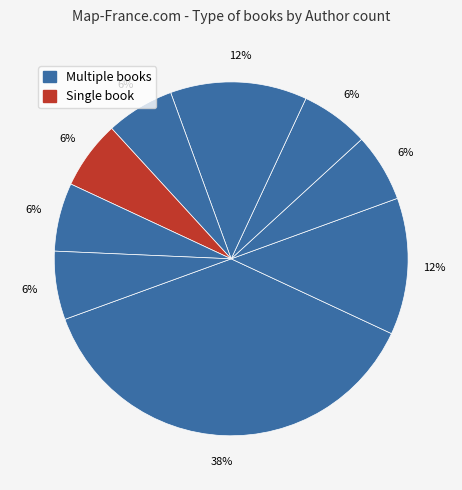

How many segments does this pie chart have?

9